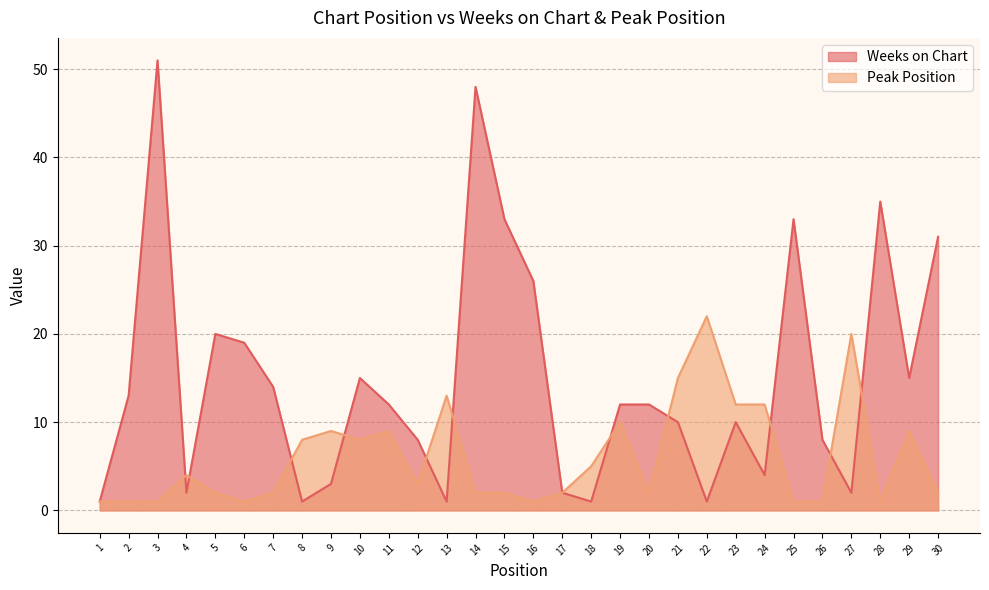

List the series in order of their overall mean, lowest first.

Peak Position, Weeks on Chart